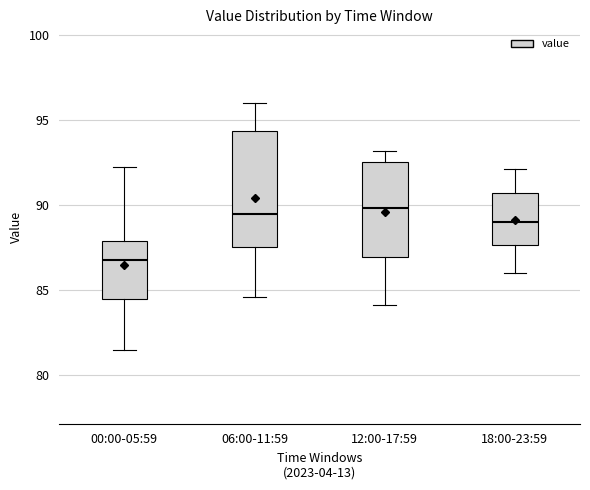

Which box is the tallest, from its lower edge to its upper edge?

06:00-11:59